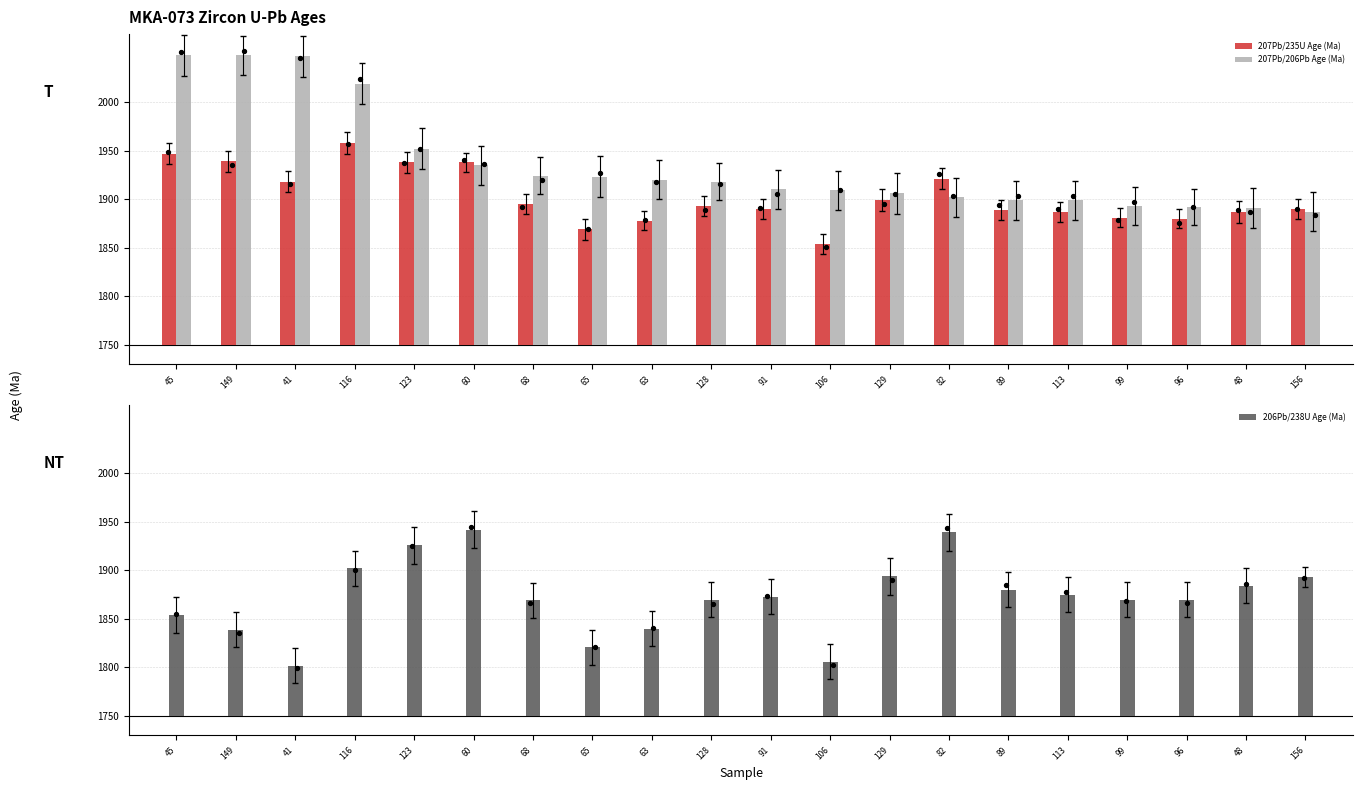

What are all the series names shown in the legend?

207Pb/235U Age (Ma), 207Pb/206Pb Age (Ma), 206Pb/238U Age (Ma)